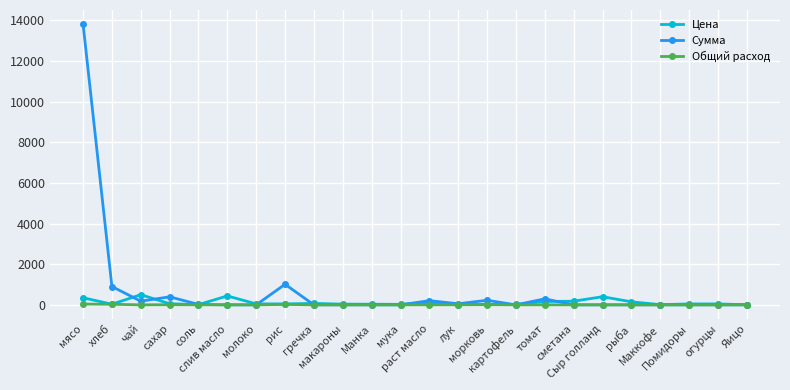

Read the Цена value at Манка.

32.0